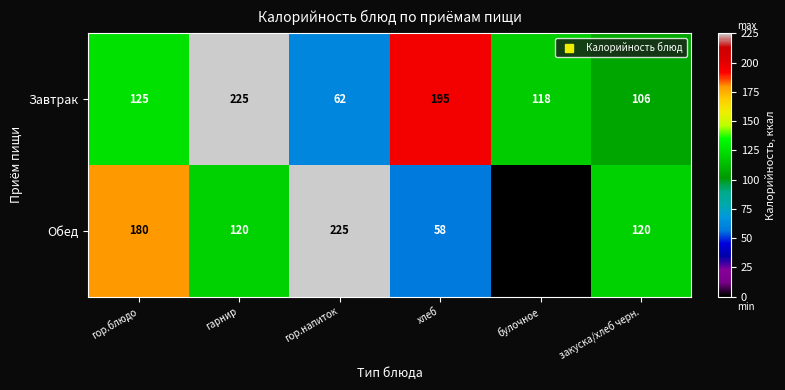

At which category is the sum across all series the highest?

гарнир